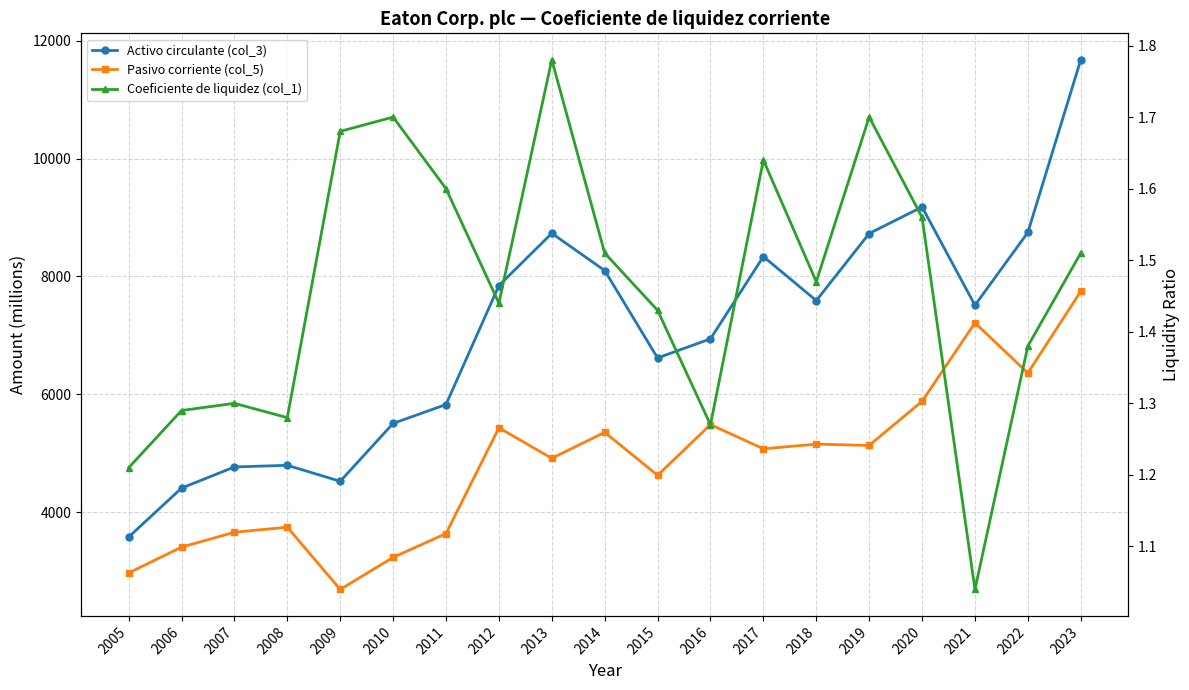

At 2007, list the series in order from smallest to largest.

Coeficiente de liquidez (col_1), Pasivo corriente (col_5), Activo circulante (col_3)